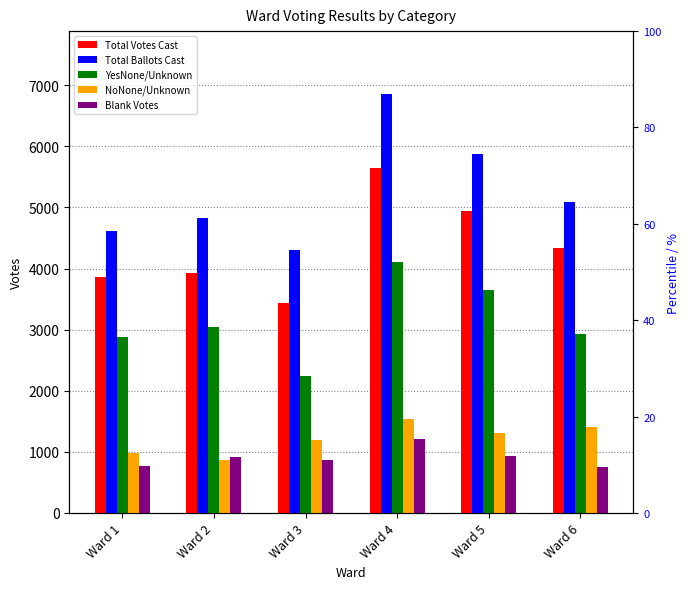

Does the chart contain any negative values?

No